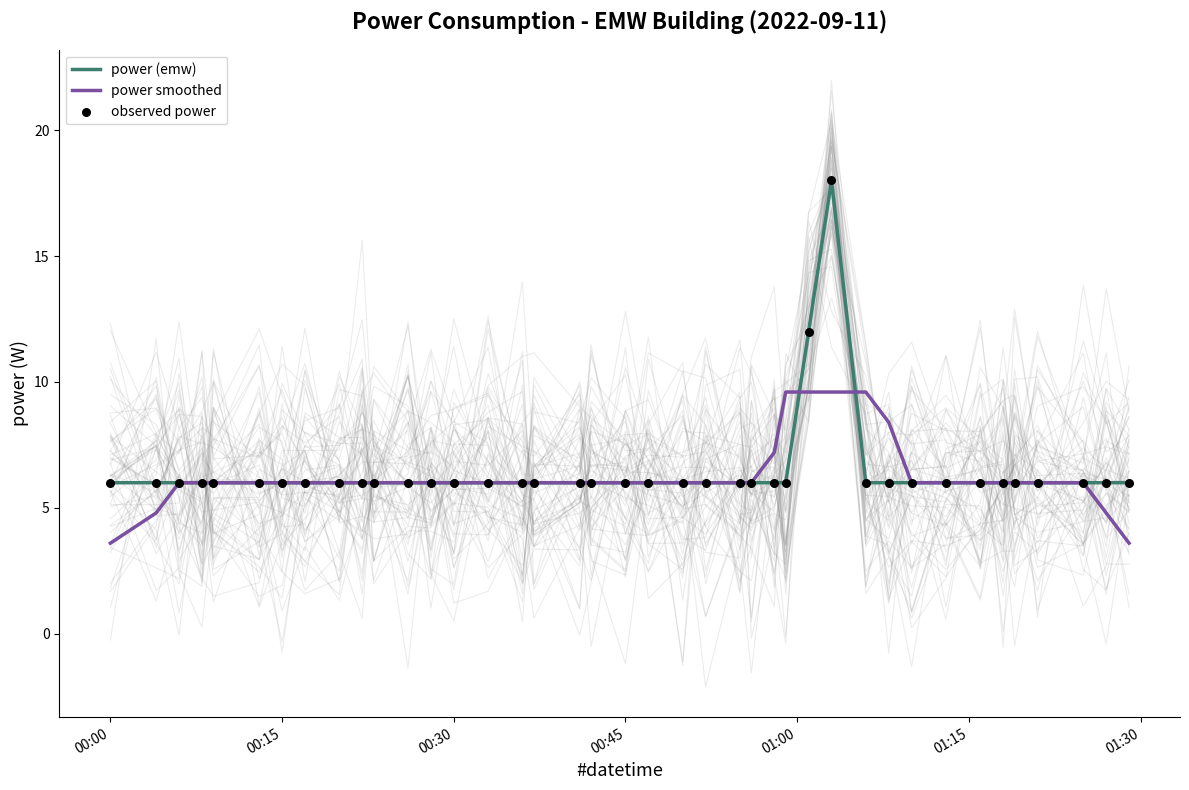

What are all the series names shown in the legend?

power (emw), power smoothed, observed power